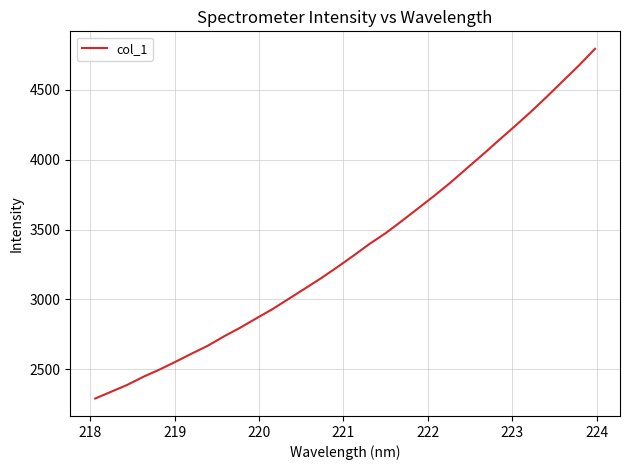

What is the minimum value shown in the chart?

2291.0